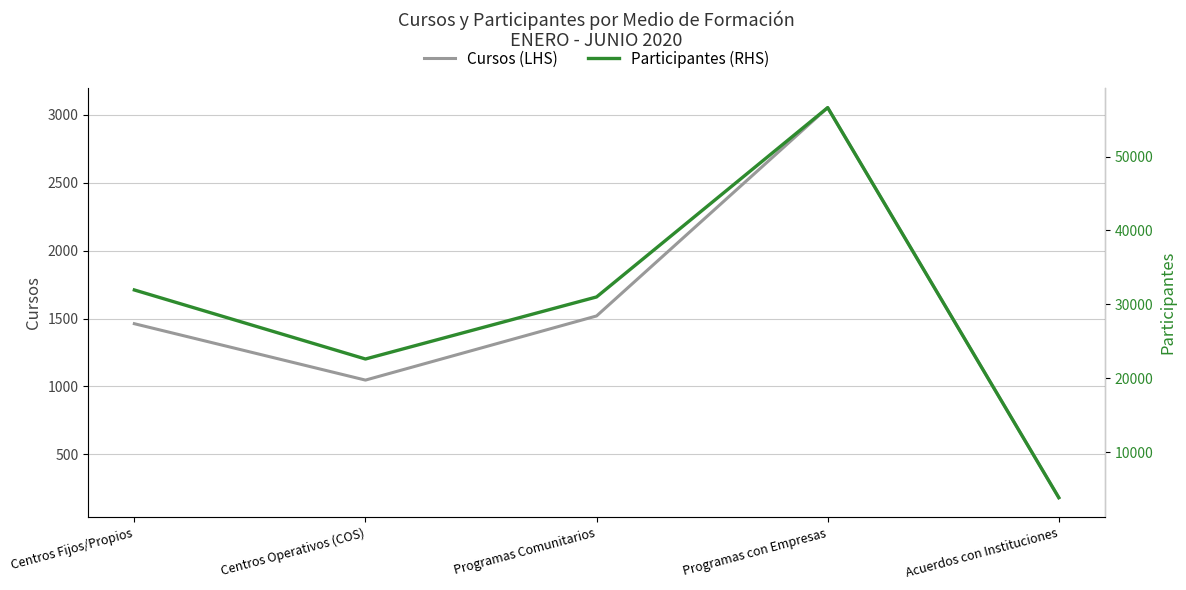

What are all the series names shown in the legend?

Cursos (LHS), Participantes (RHS)